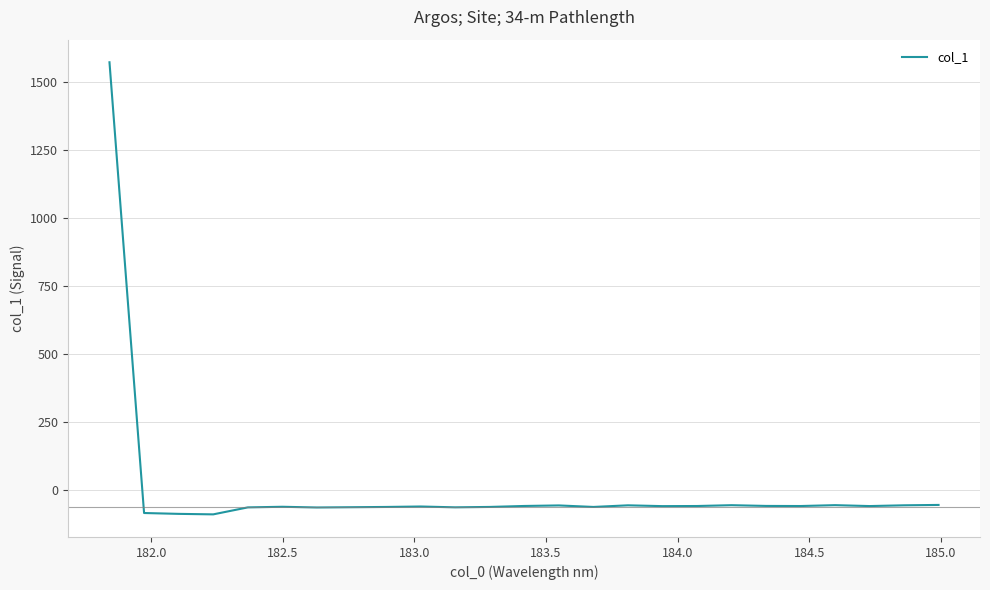

True or false: the data has more than 1 interior local peaks.

True